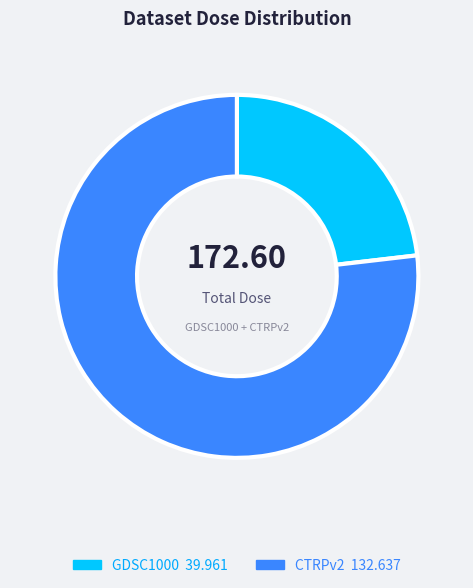

Is there a majority slice in this chart?

Yes